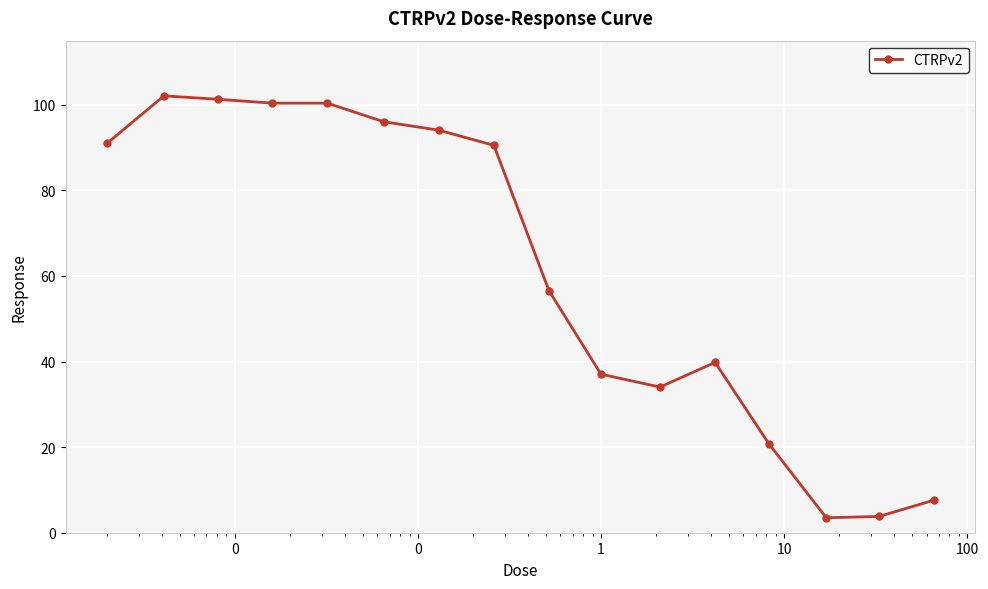

What is the average value?

61.2